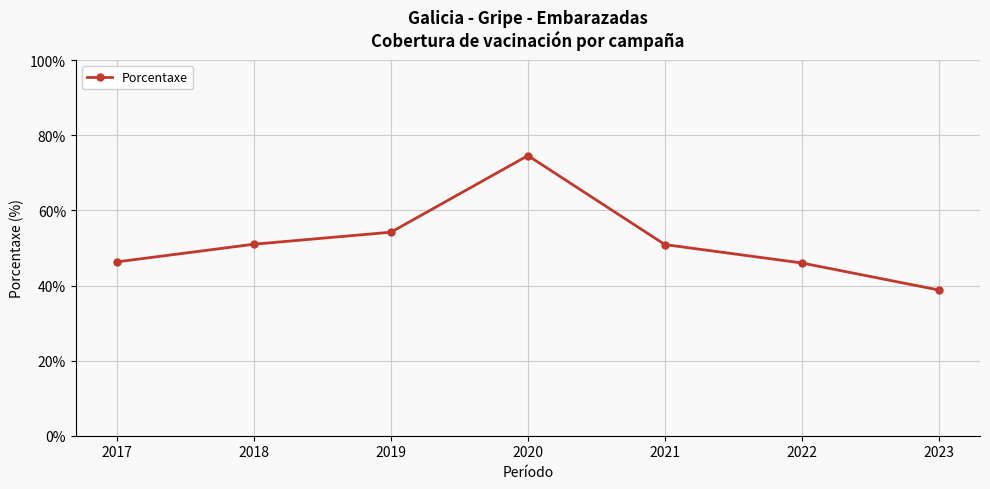

What is the difference between the maximum and minimum values?

35.8